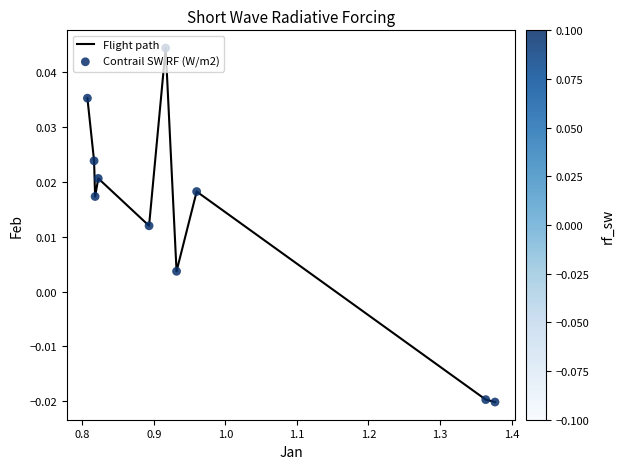

Is this an area chart (filled region under the line)?

No